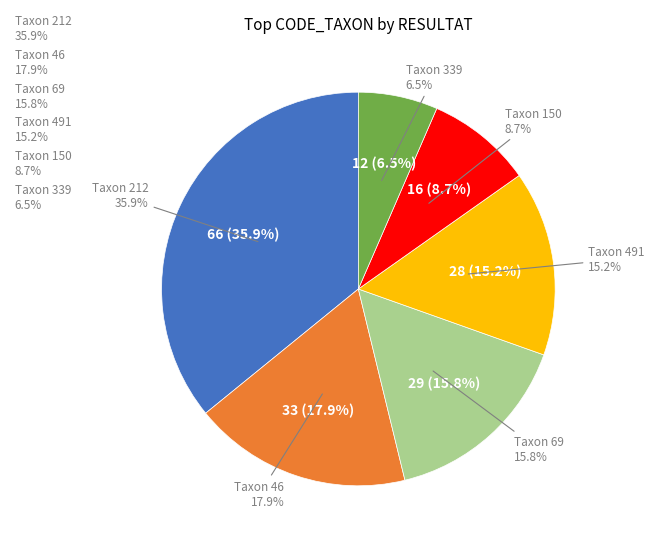

Which category has the biggest portion of the pie?

212